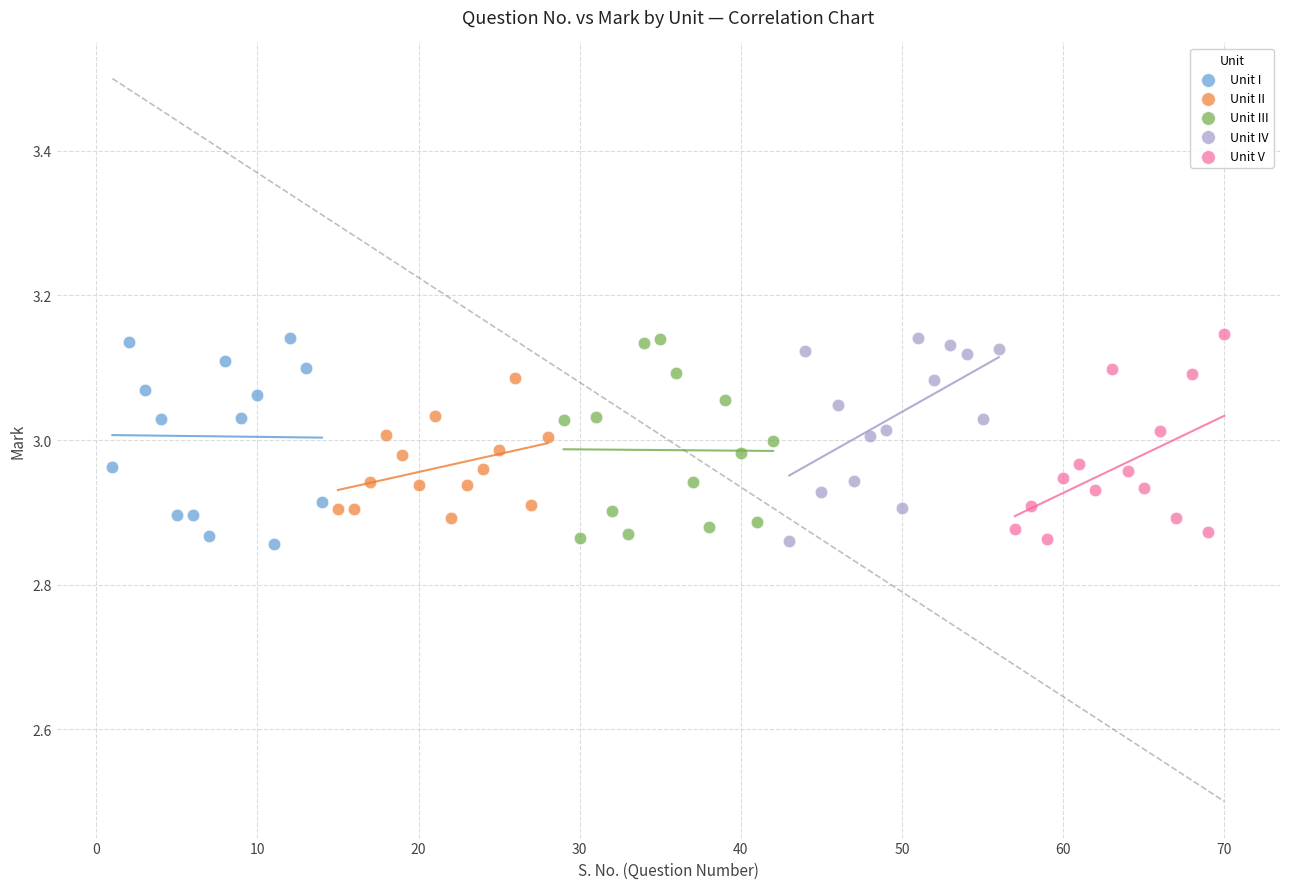

What are all the series names shown in the legend?

Unit I, Unit II, Unit III, Unit IV, Unit V